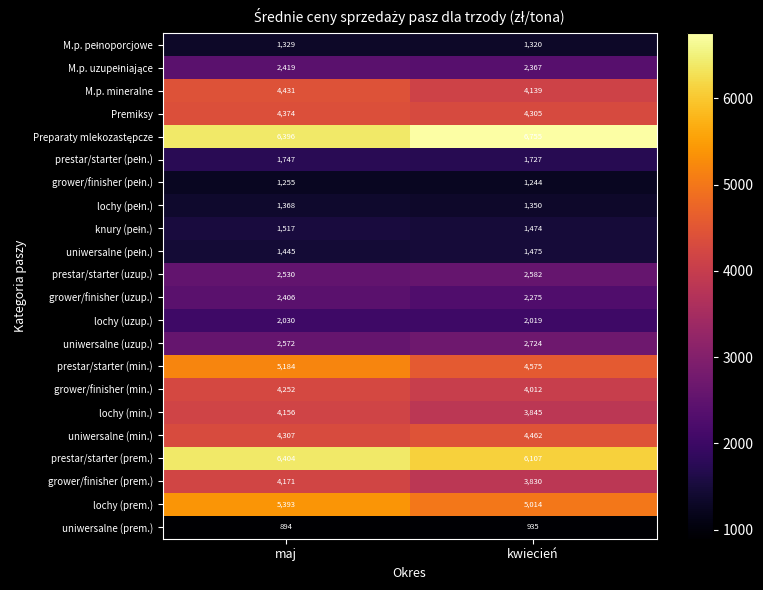

How many data points in prestar/starter (prem.) are less than 6404?

1